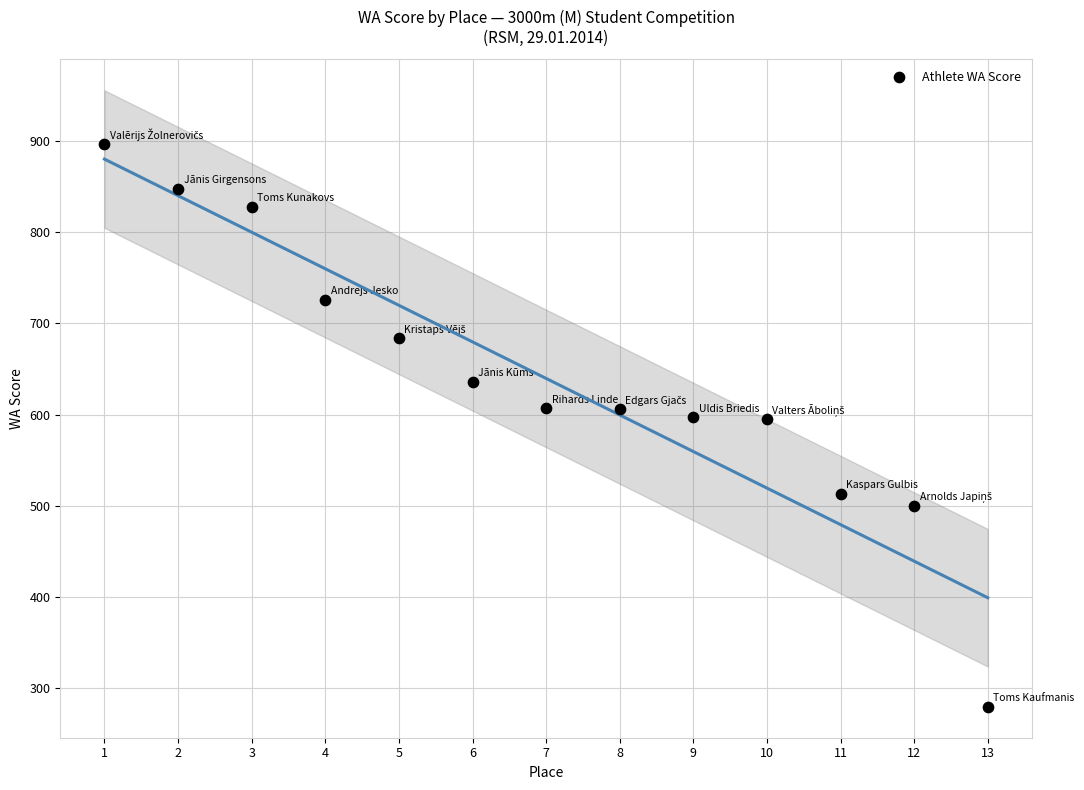

What is the range of Y values (max minus min)?

618